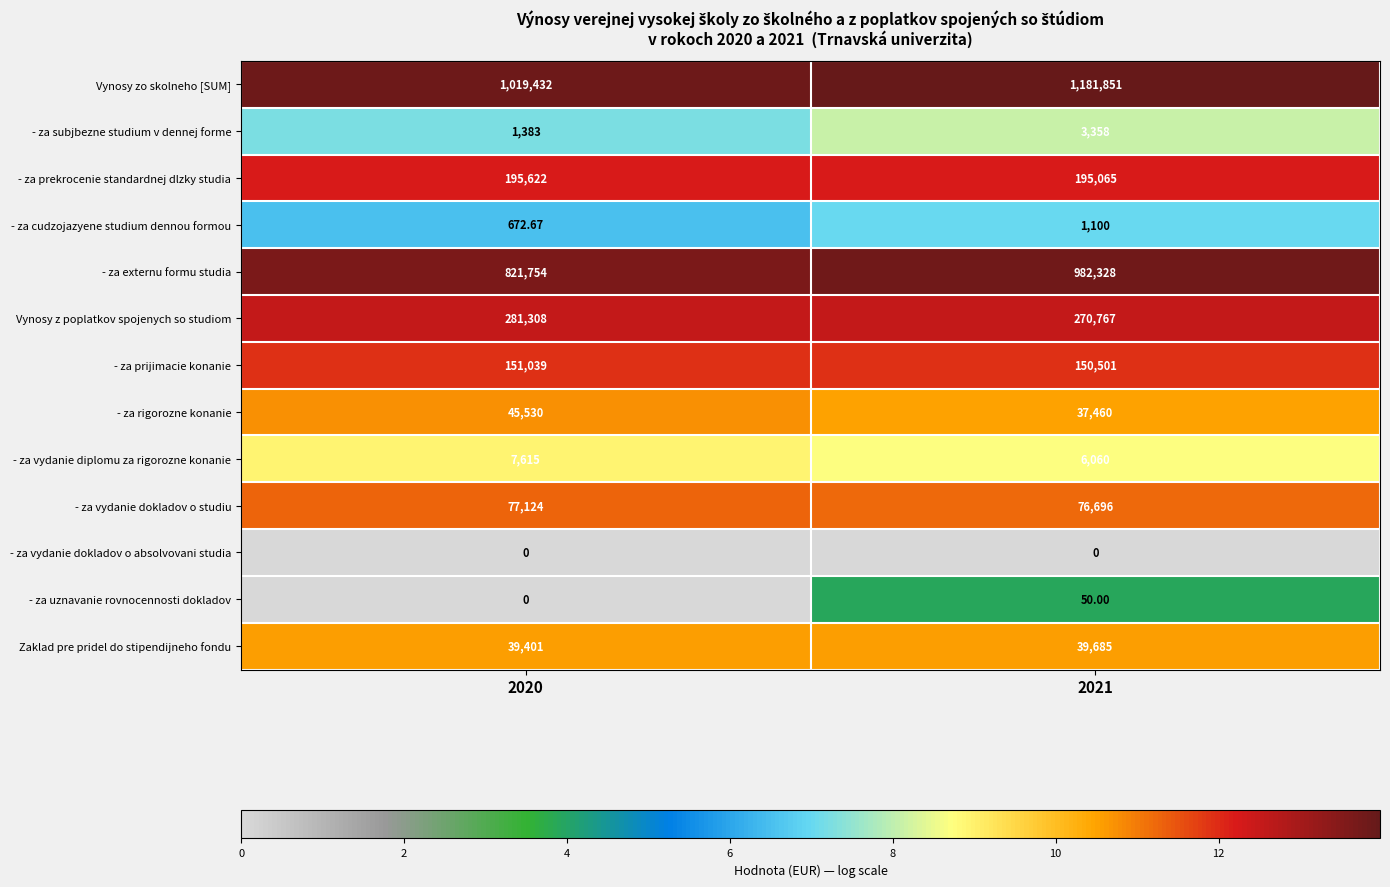

Which series changed the most between 2020 and 2021?

Vynosy zo skolneho [SUM]